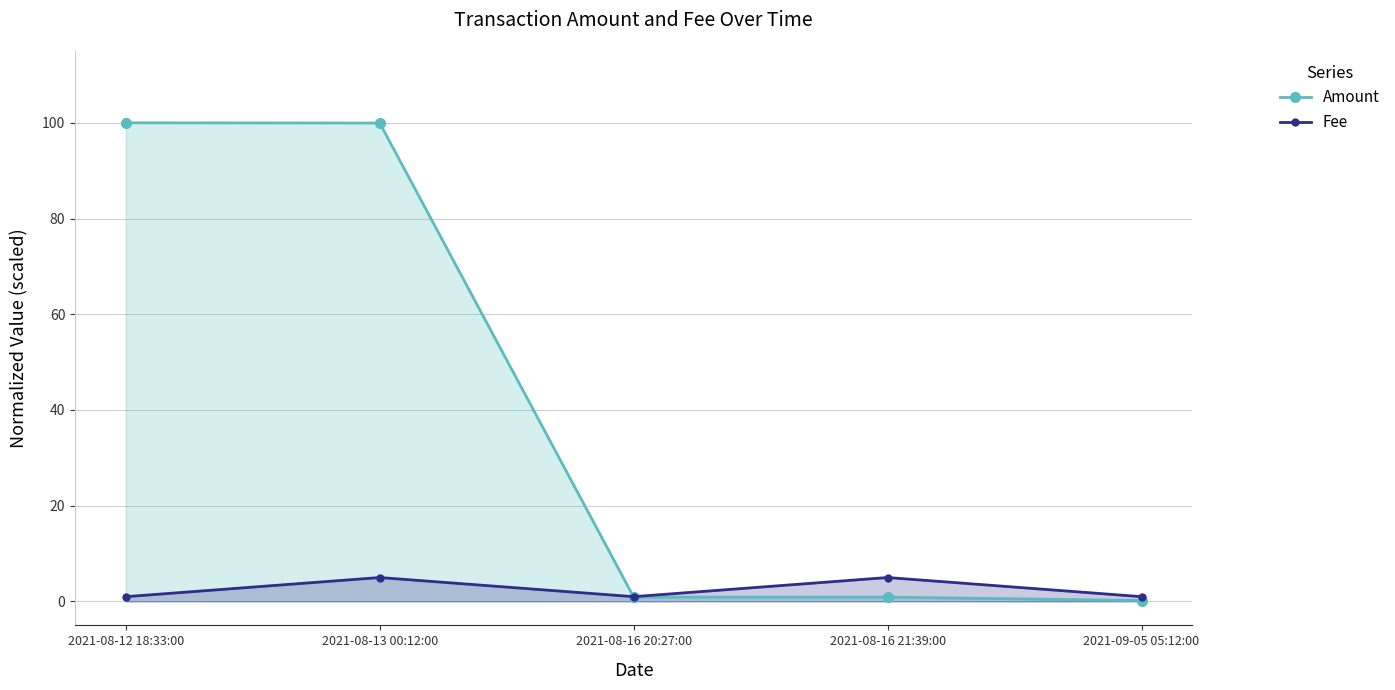

What position from the left is 2021-08-16 20:27:00?

3